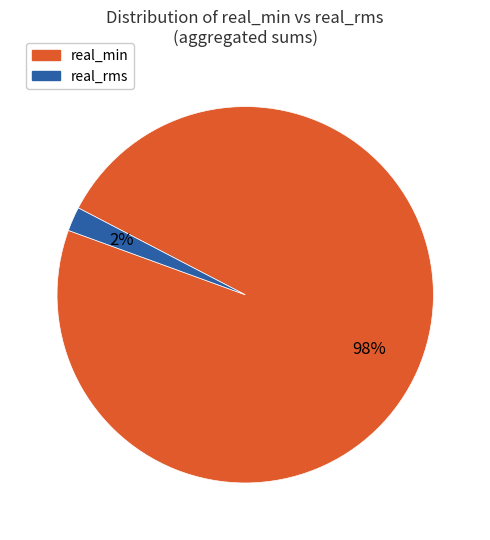

To the nearest percent, what is the difference between the largest and smallest slice percentages?

96%